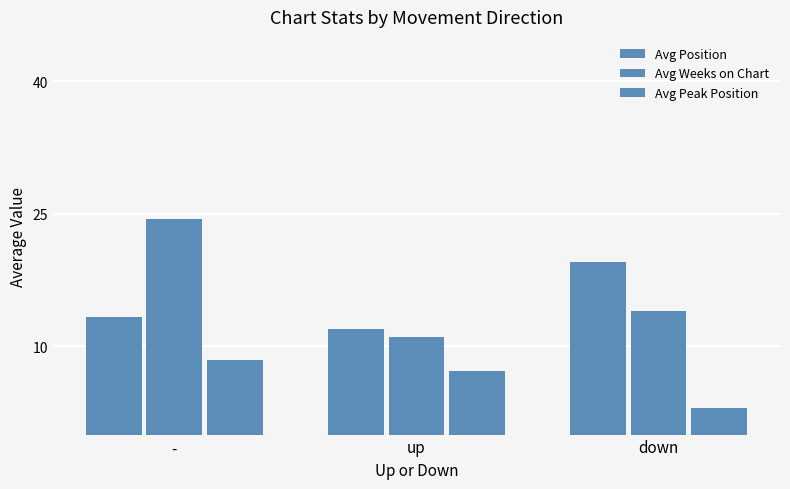

Rank the series at up from lowest to highest value.

Avg Peak Position, Avg Weeks on Chart, Avg Position